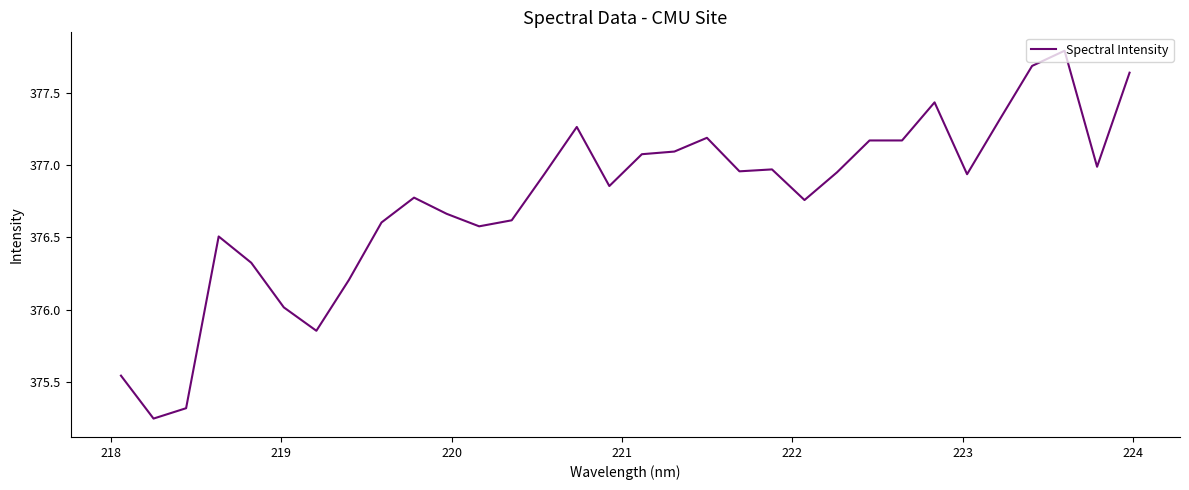

What is the maximum value shown in the chart?

377.8